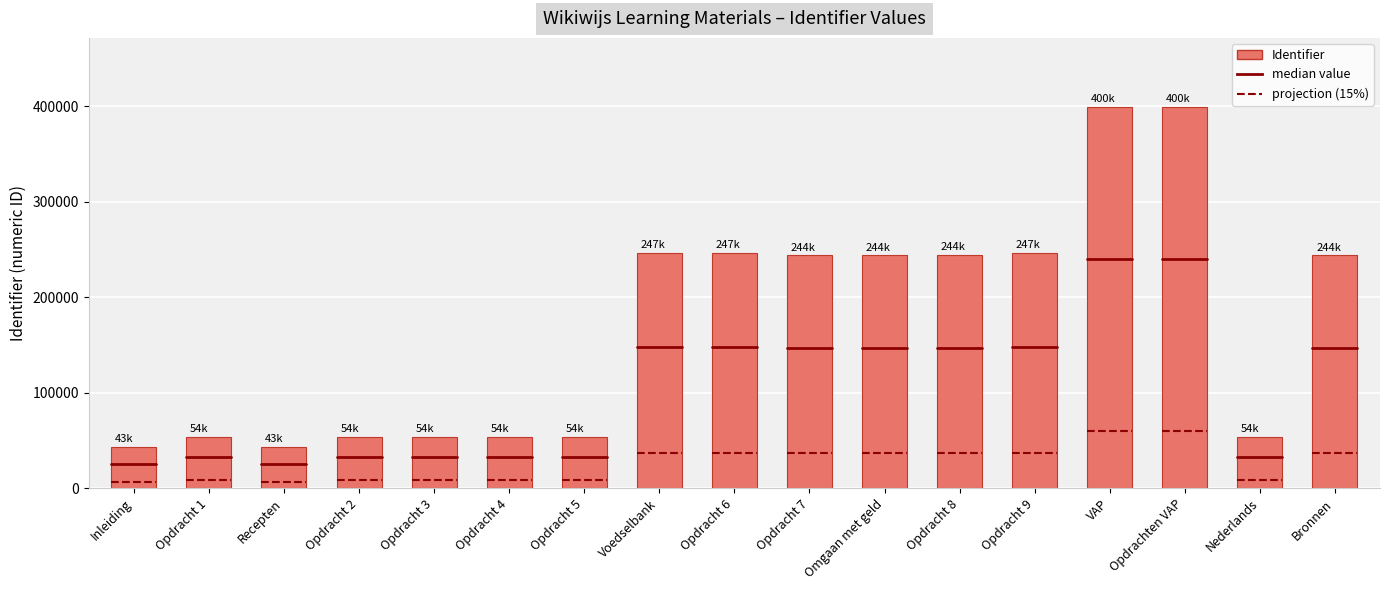

What is the value of the 7th bar from the left?

53588